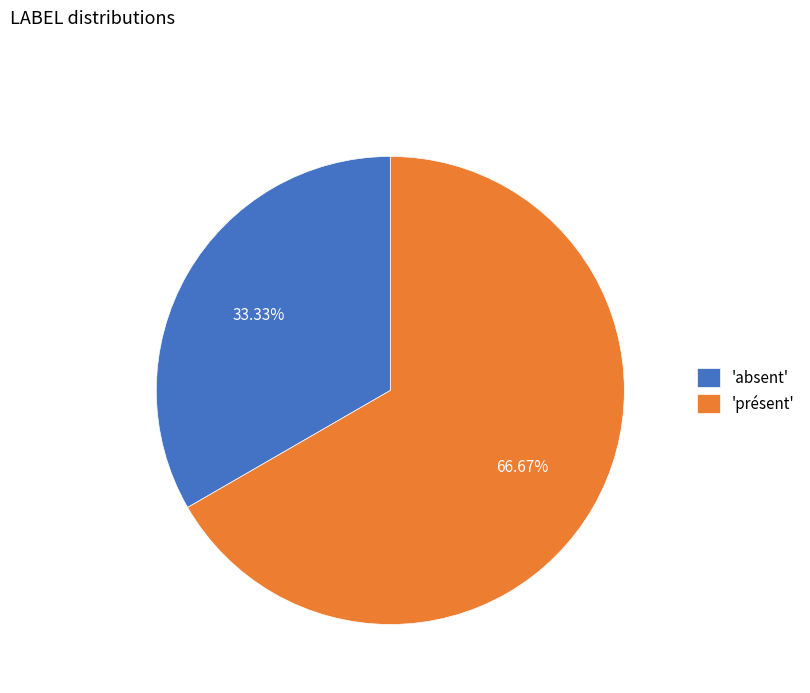

Is there any slice that represents more than half of the pie?

Yes